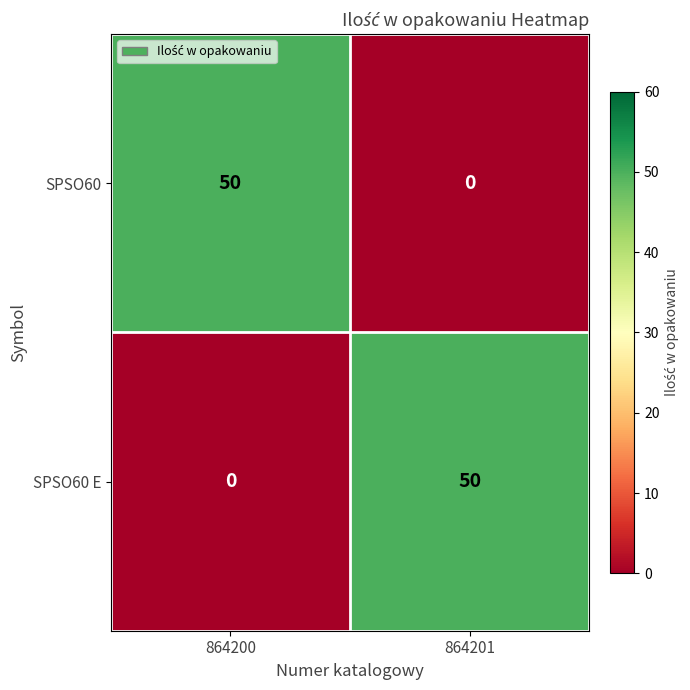

The SPSO60 E series shows 16 at 864201. True or false?

False